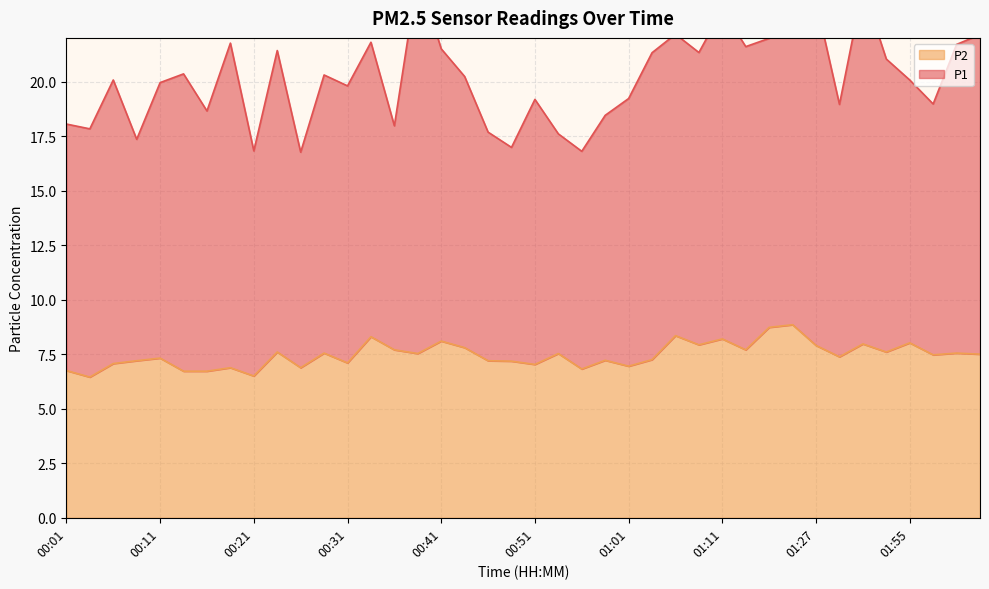

What is the sum of the values at 01:19 and 01:27?

16.8